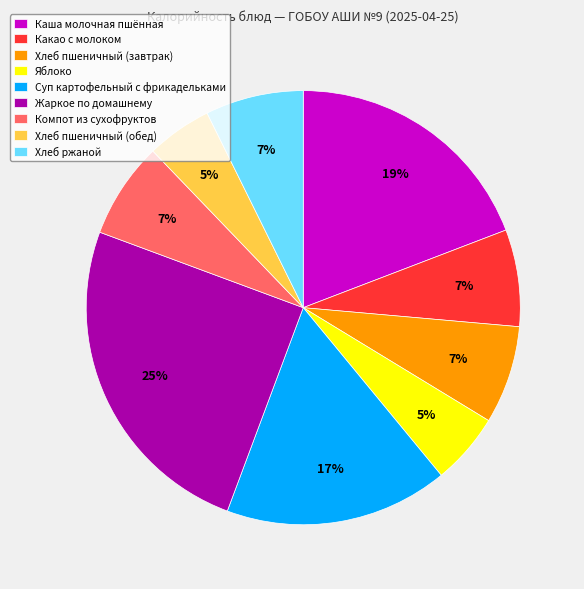

Which has a higher value, Какао с молоком or Яблоко?

Какао с молоком